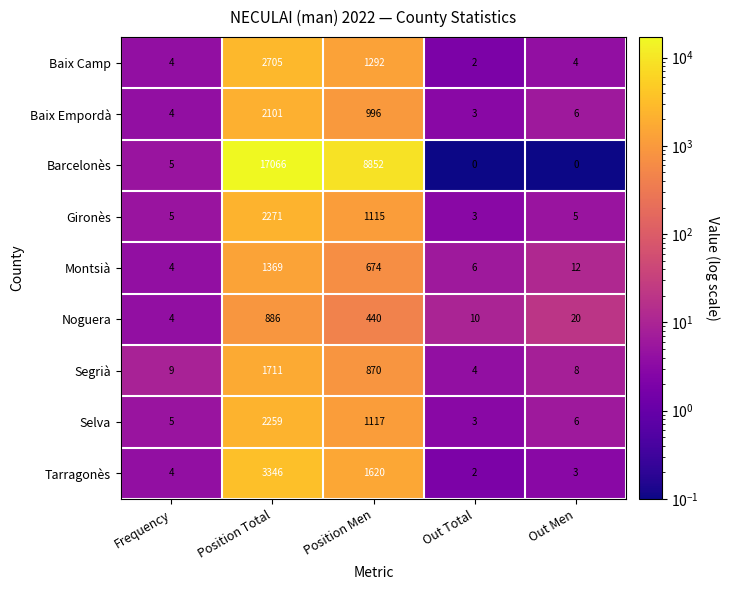

What is the maximum value shown in the chart?

17066